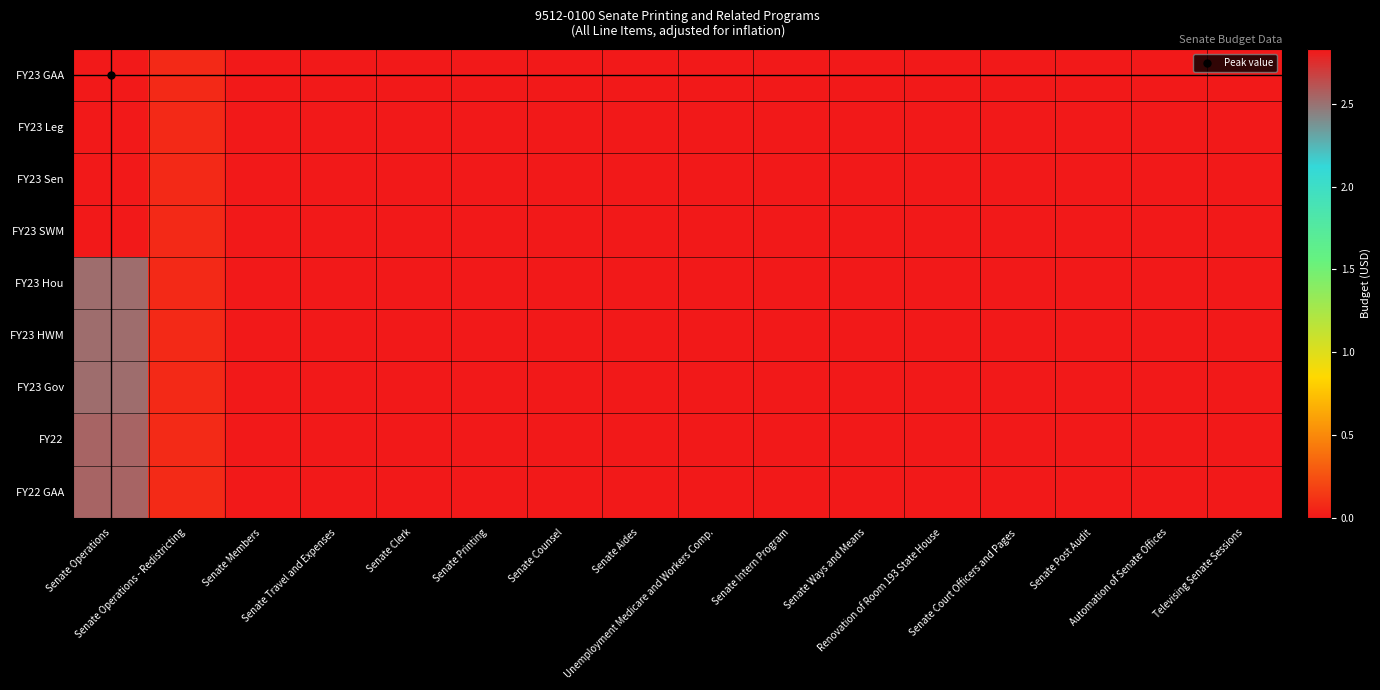

Reading left to right, list all the values displayed in this chart.

FY23 GAA: Senate Operations=28317221	Senate Operations - Redistricting=750000	Senate Members=0	Senate Travel and Expenses=0	Senate Clerk=0	Senate Printing=0	Senate Counsel=0	Senate Aides=0	Unemployment Medicare and Workers Comp.=0	Senate Intern Program=0	Senate Ways and Means=0	Renovation of Room 193 State House=0	Senate Court Officers and Pages=0	Senate Post Audit=0	Automation of Senate Offices=0	Televising Senate Sessions=0
FY23 Leg: Senate Operations=28317221	Senate Operations - Redistricting=750000	Senate Members=0	Senate Travel and Expenses=0	Senate Clerk=0	Senate Printing=0	Senate Counsel=0	Senate Aides=0	Unemployment Medicare and Workers Comp.=0	Senate Intern Program=0	Senate Ways and Means=0	Renovation of Room 193 State House=0	Senate Court Officers and Pages=0	Senate Post Audit=0	Automation of Senate Offices=0	Televising Senate Sessions=0
FY23 Sen: Senate Operations=28317221	Senate Operations - Redistricting=750000	Senate Members=0	Senate Travel and Expenses=0	Senate Clerk=0	Senate Printing=0	Senate Counsel=0	Senate Aides=0	Unemployment Medicare and Workers Comp.=0	Senate Intern Program=0	Senate Ways and Means=0	Renovation of Room 193 State House=0	Senate Court Officers and Pages=0	Senate Post Audit=0	Automation of Senate Offices=0	Televising Senate Sessions=0
FY23 SWM: Senate Operations=28317221	Senate Operations - Redistricting=750000	Senate Members=0	Senate Travel and Expenses=0	Senate Clerk=0	Senate Printing=0	Senate Counsel=0	Senate Aides=0	Unemployment Medicare and Workers Comp.=0	Senate Intern Program=0	Senate Ways and Means=0	Renovation of Room 193 State House=0	Senate Court Officers and Pages=0	Senate Post Audit=0	Automation of Senate Offices=0	Televising Senate Sessions=0
FY23 Hou: Senate Operations=25217221	Senate Operations - Redistricting=750000	Senate Members=0	Senate Travel and Expenses=0	Senate Clerk=0	Senate Printing=0	Senate Counsel=0	Senate Aides=0	Unemployment Medicare and Workers Comp.=0	Senate Intern Program=0	Senate Ways and Means=0	Renovation of Room 193 State House=0	Senate Court Officers and Pages=0	Senate Post Audit=0	Automation of Senate Offices=0	Televising Senate Sessions=0
FY23 HWM: Senate Operations=25217221	Senate Operations - Redistricting=750000	Senate Members=0	Senate Travel and Expenses=0	Senate Clerk=0	Senate Printing=0	Senate Counsel=0	Senate Aides=0	Unemployment Medicare and Workers Comp.=0	Senate Intern Program=0	Senate Ways and Means=0	Renovation of Room 193 State House=0	Senate Court Officers and Pages=0	Senate Post Audit=0	Automation of Senate Offices=0	Televising Senate Sessions=0
FY23 Gov: Senate Operations=25217221	Senate Operations - Redistricting=750000	Senate Members=0	Senate Travel and Expenses=0	Senate Clerk=0	Senate Printing=0	Senate Counsel=0	Senate Aides=0	Unemployment Medicare and Workers Comp.=0	Senate Intern Program=0	Senate Ways and Means=0	Renovation of Room 193 State House=0	Senate Court Officers and Pages=0	Senate Post Audit=0	Automation of Senate Offices=0	Televising Senate Sessions=0
FY22: Senate Operations=25541915	Senate Operations - Redistricting=782447	Senate Members=0	Senate Travel and Expenses=0	Senate Clerk=0	Senate Printing=0	Senate Counsel=0	Senate Aides=0	Unemployment Medicare and Workers Comp.=0	Senate Intern Program=0	Senate Ways and Means=0	Renovation of Room 193 State House=0	Senate Court Officers and Pages=0	Senate Post Audit=0	Automation of Senate Offices=0	Televising Senate Sessions=0
FY22 GAA: Senate Operations=25541915	Senate Operations - Redistricting=782447	Senate Members=0	Senate Travel and Expenses=0	Senate Clerk=0	Senate Printing=0	Senate Counsel=0	Senate Aides=0	Unemployment Medicare and Workers Comp.=0	Senate Intern Program=0	Senate Ways and Means=0	Renovation of Room 193 State House=0	Senate Court Officers and Pages=0	Senate Post Audit=0	Automation of Senate Offices=0	Televising Senate Sessions=0